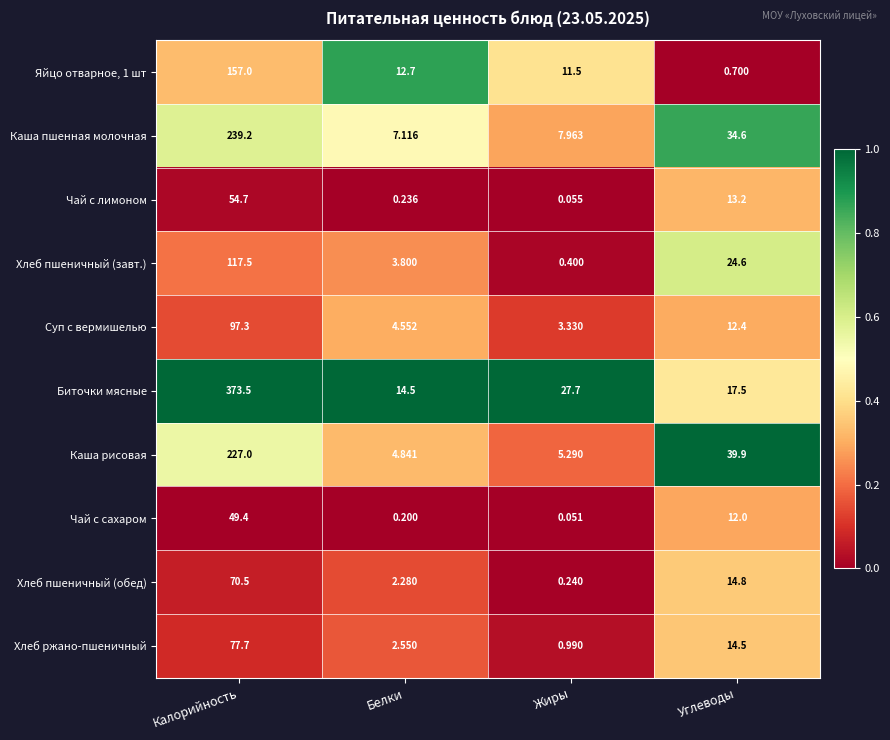

Is the value of Хлеб пшеничный (завт.) at Белки greater than the value of Чай с лимоном at Калорийность?

No